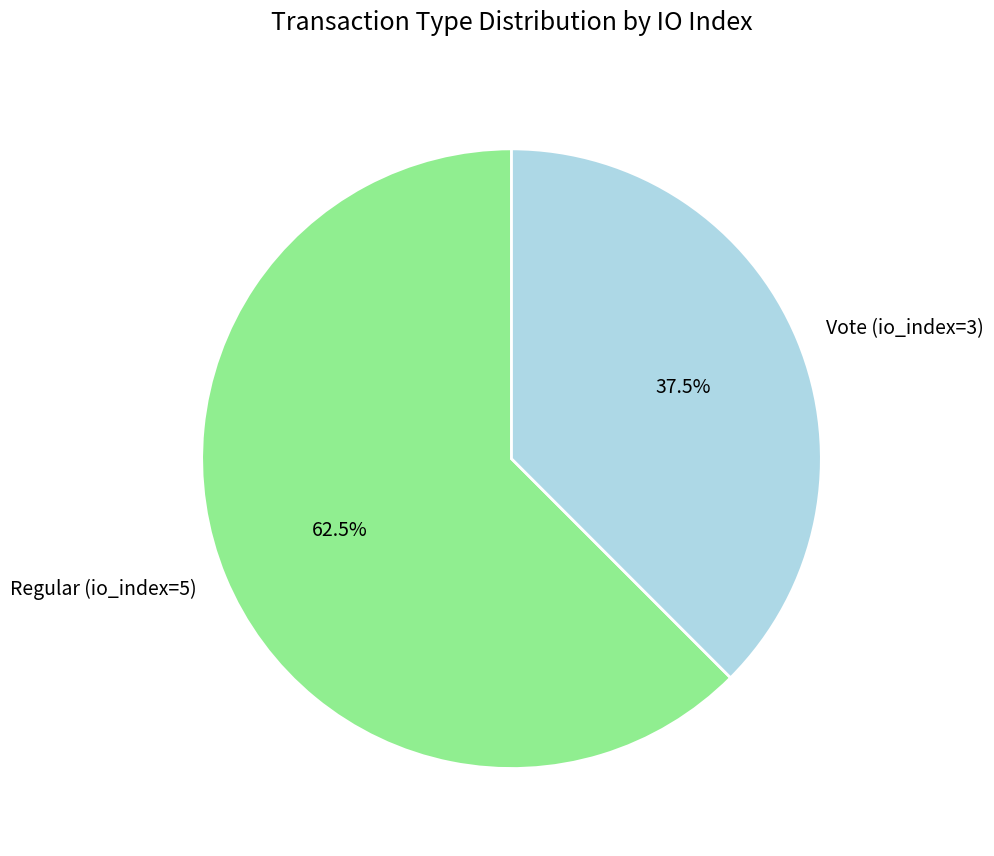

To the nearest percent, what is the difference between the largest and smallest slice percentages?

25%